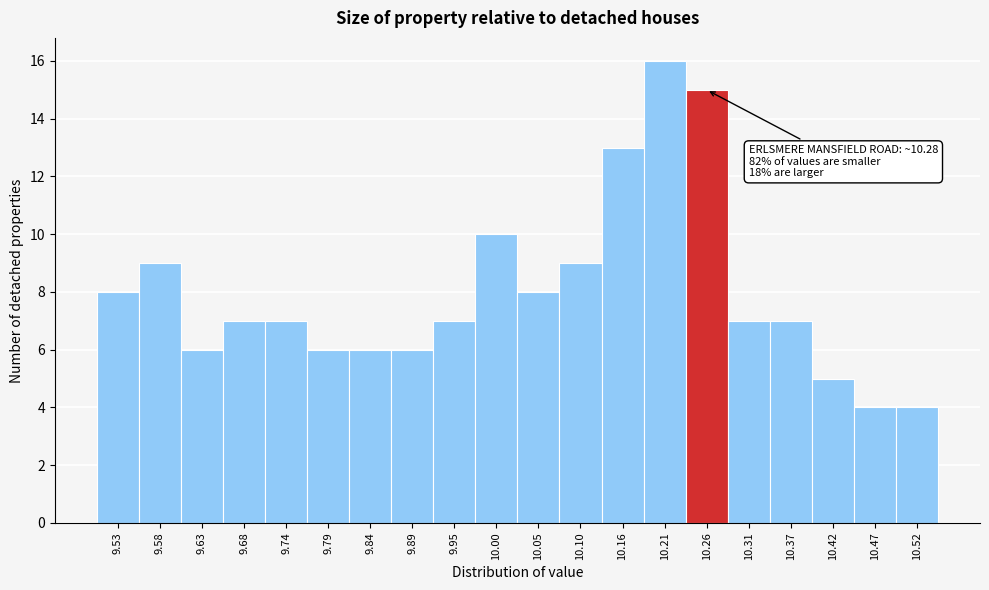

Over which range of the x-axis is the bar tallest?

10.18 to 10.24